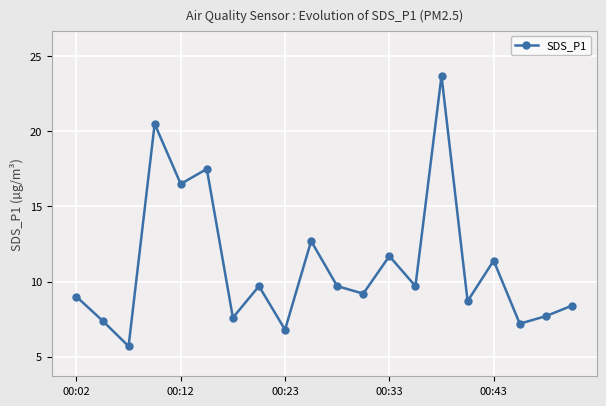

Reading left to right, extract all data points from this chart.

9.0	7.4	5.7	20.5	16.5	17.5	7.6	9.7	6.8	12.7	9.7	9.2	11.7	9.7	23.7	8.7	11.4	7.2	7.7	8.4